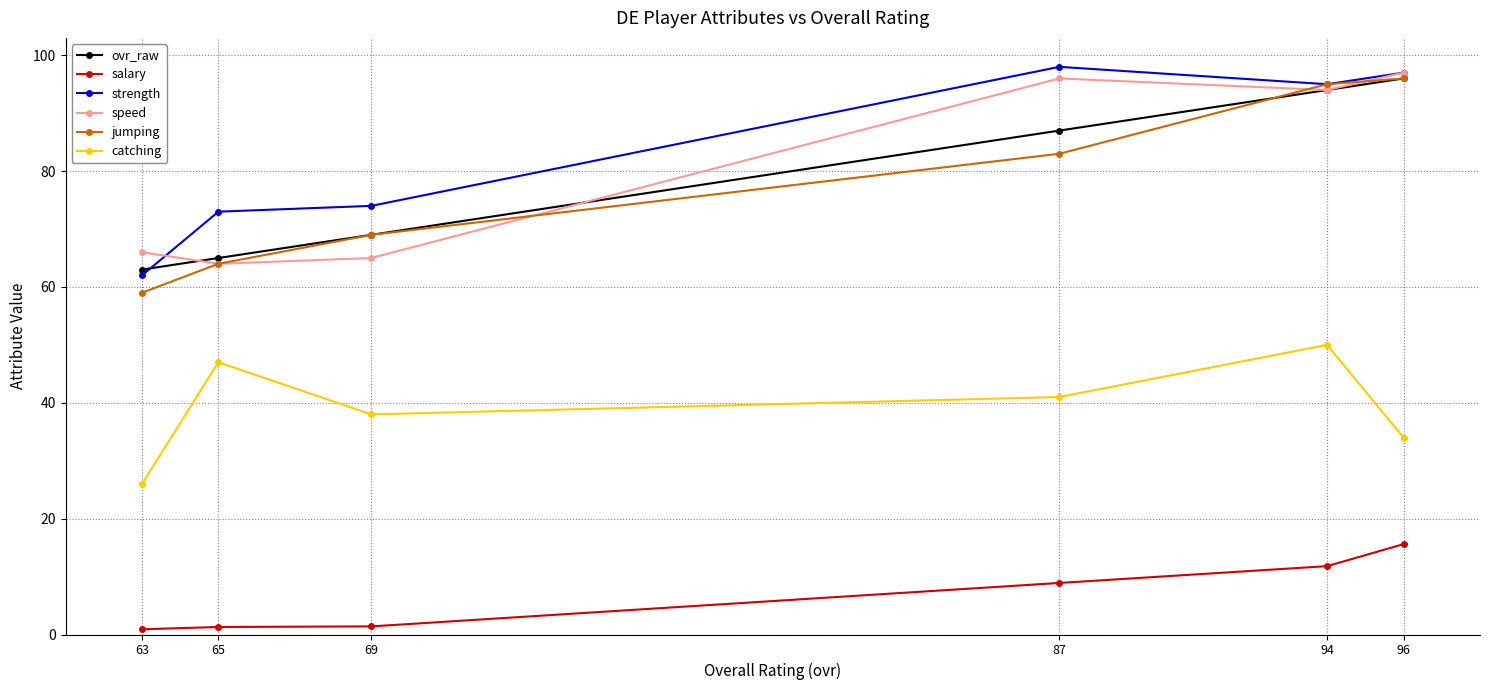

Which category has the highest value in the ovr_raw series?

96